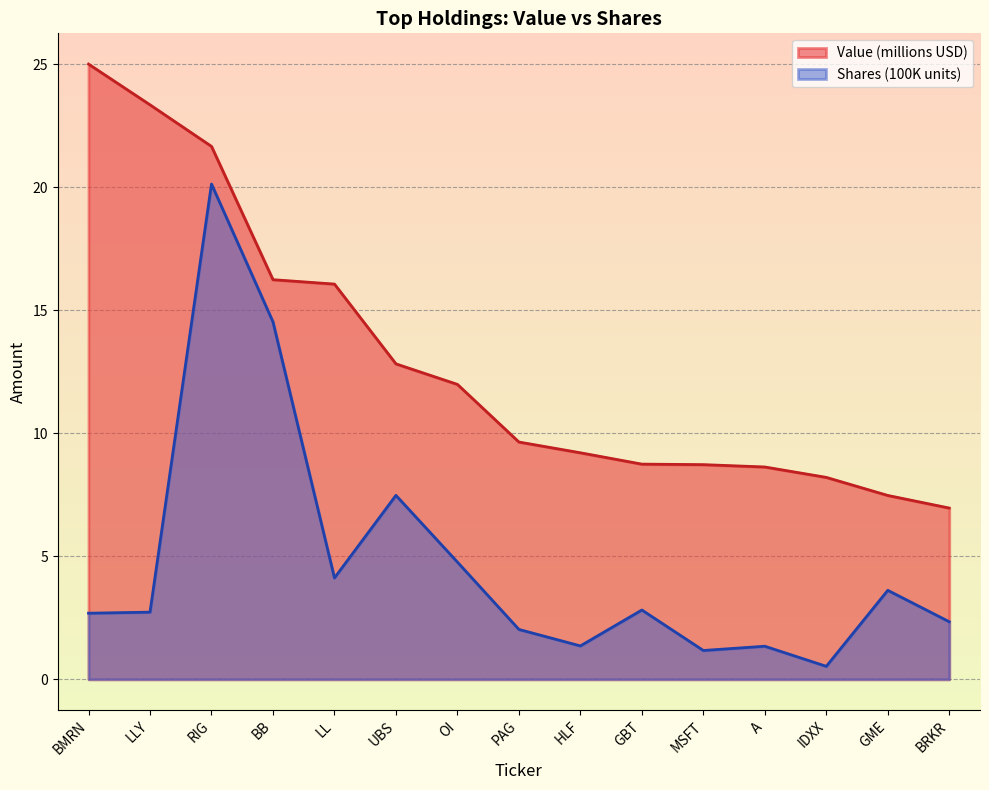

List the labels in order of Shares value, smallest first.

IDXX, MSFT, A, HLF, PAG, BRKR, BMRN, LLY, GBT, GME, LL, OI, UBS, BB, RIG